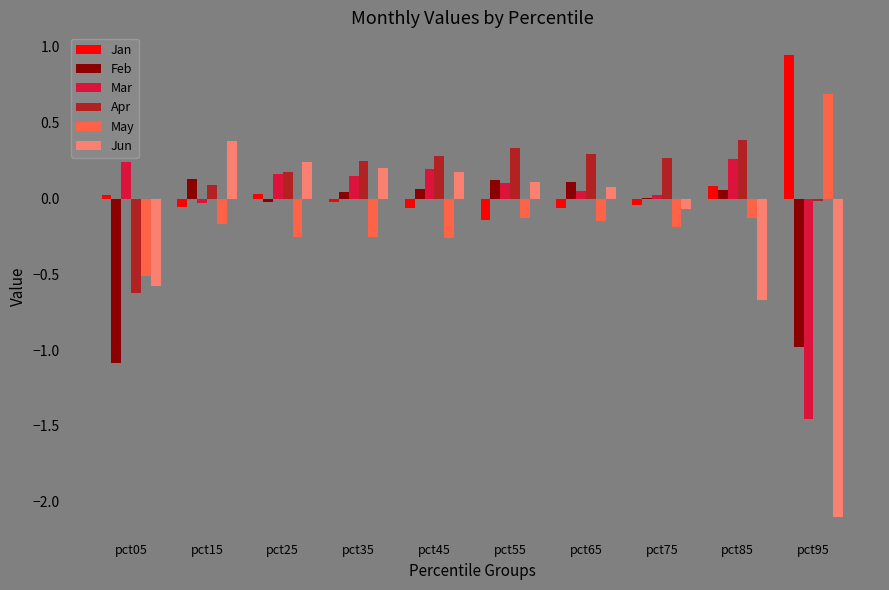

What is the sum of all Jan values?

0.7